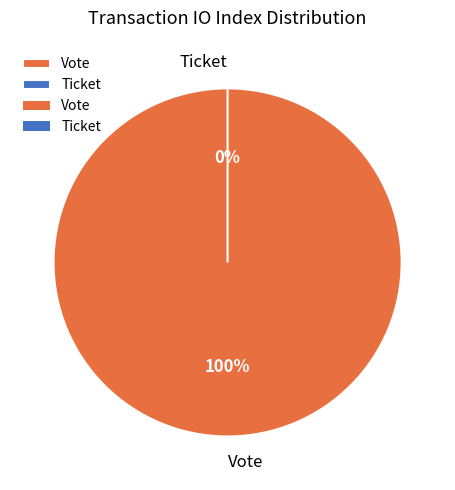

Does any single category account for the majority?

Yes